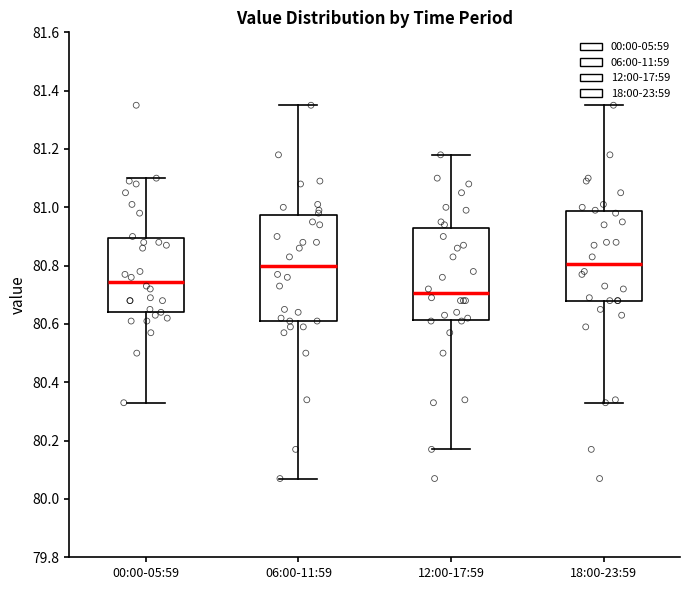

Reading left to right, transcribe this box plot: for each box, give where its median line is, the range the box spans, and where its two whiskers end, as read against the y-axis. The values are not printed on the chart, so give them approximately, as read against the axis.

00:00-05:59: median 80.74, box 80.64 to 80.90, whiskers 80.34 to 81.10
06:00-11:59: median 80.80, box 80.62 to 80.98, whiskers 80.08 to 81.36
12:00-17:59: median 80.70, box 80.62 to 80.94, whiskers 80.18 to 81.18
18:00-23:59: median 80.80, box 80.68 to 80.98, whiskers 80.34 to 81.36